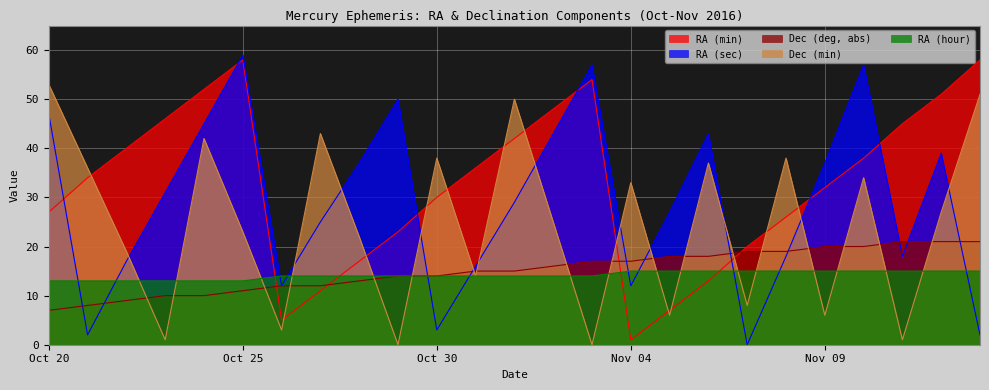

How many lines are shown in the chart?

5